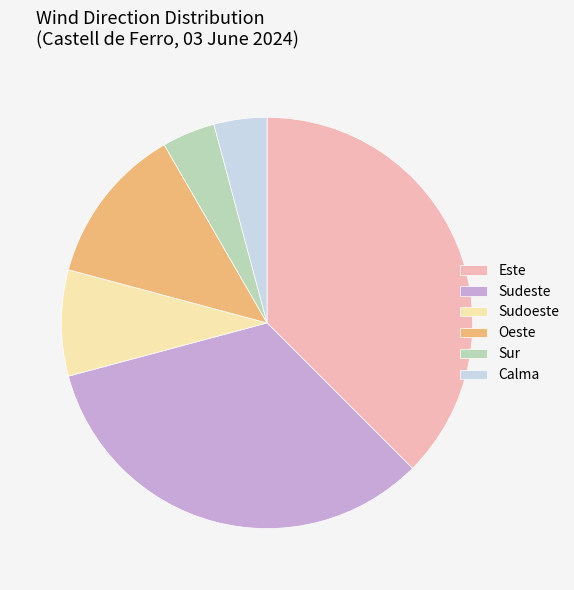

Does Calma represent more than half of the total?

No